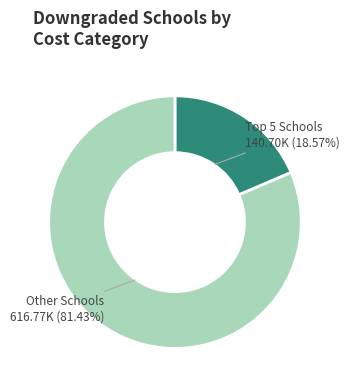

Is there any slice that represents more than half of the pie?

Yes